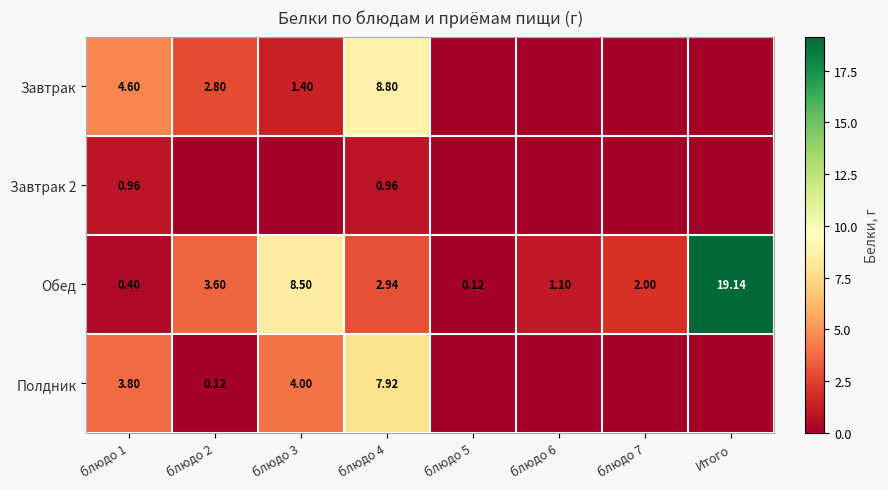

Is the value of Завтрак 2 at блюдо 4 greater than the value of Обед at блюдо 5?

Yes